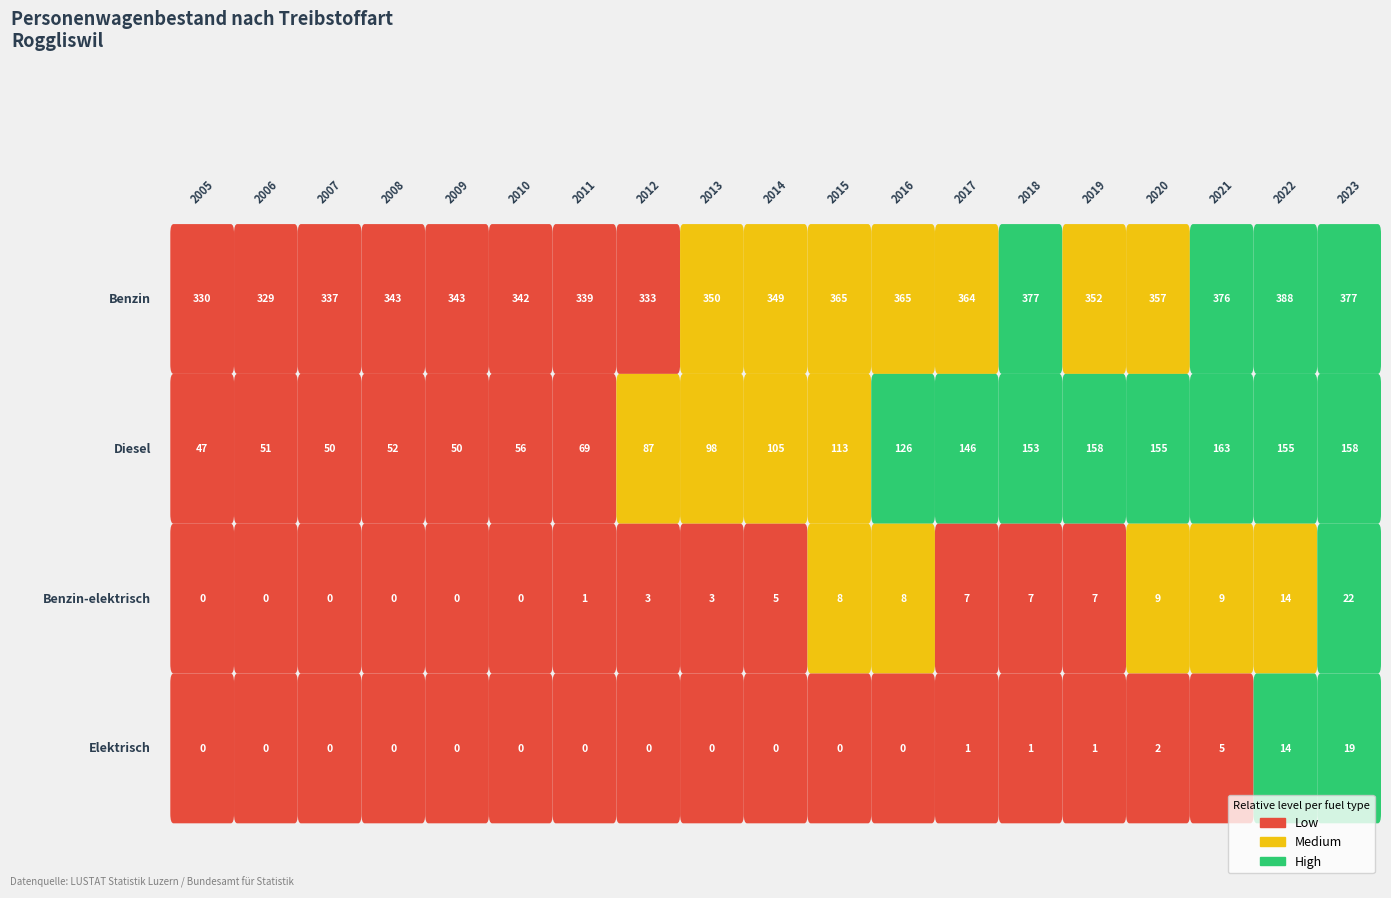

Between 2013 and 2016, which series saw the biggest shift?

Diesel